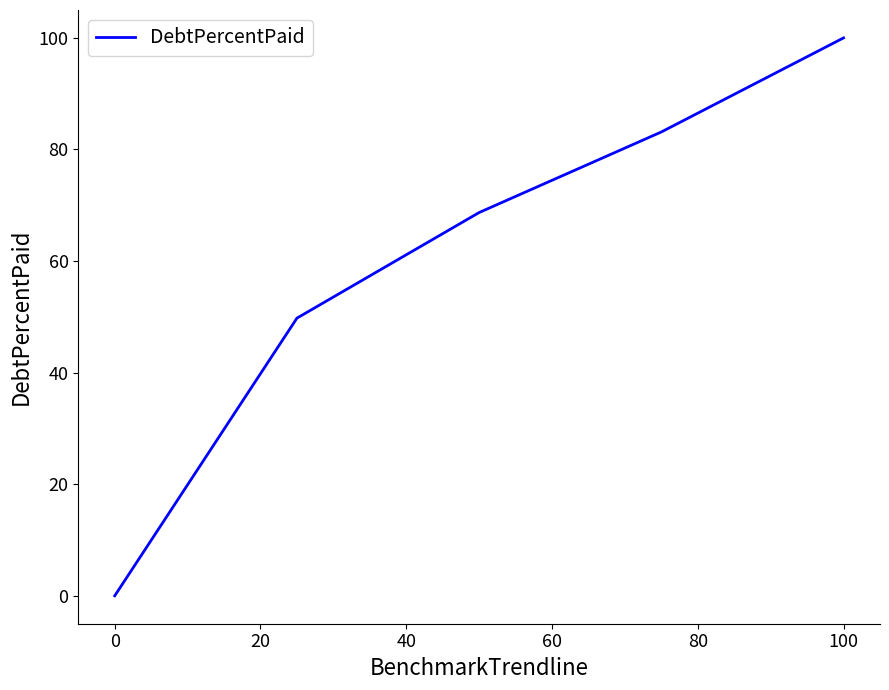

What is the difference between the second highest and second lowest values?

33.4